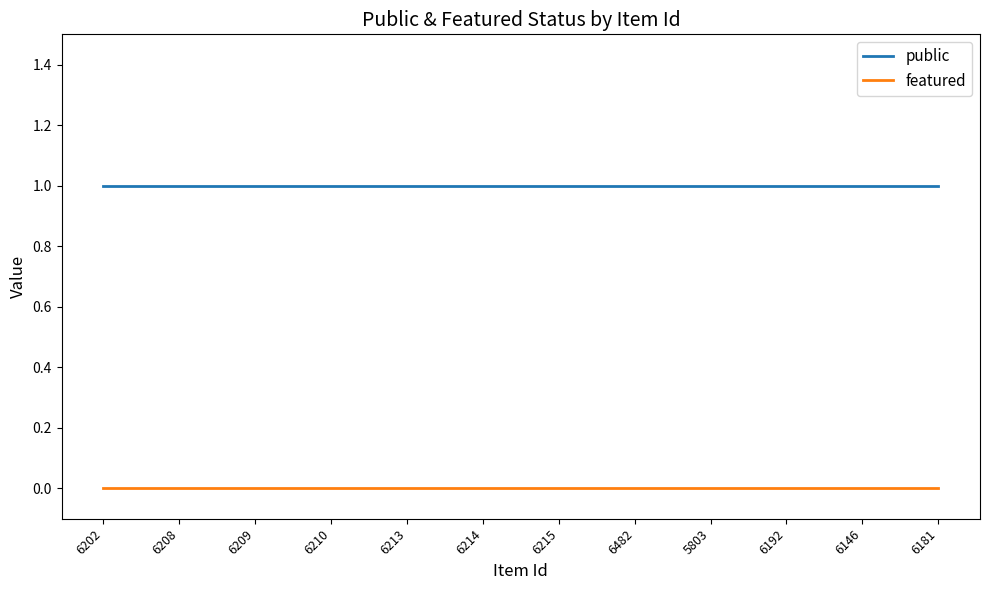

True or false: public and featured intersect in this chart.

False